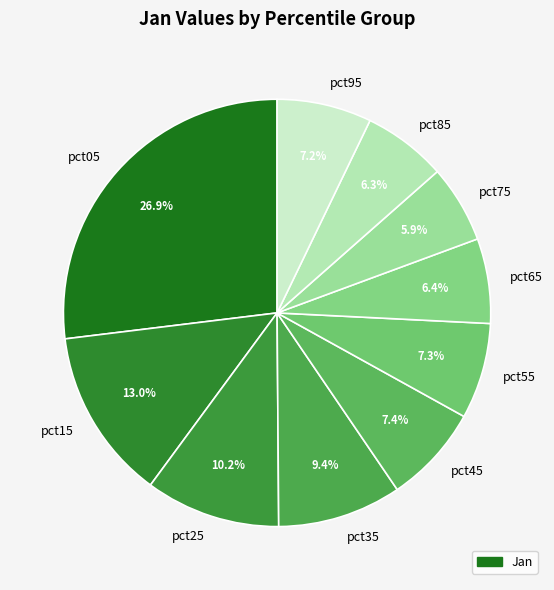

How many segments does this pie chart have?

10